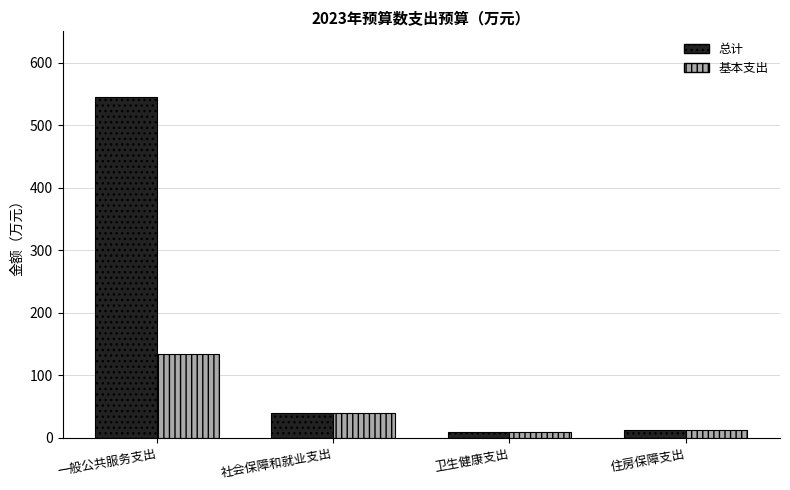

Which series has the largest range (max minus min)?

总计